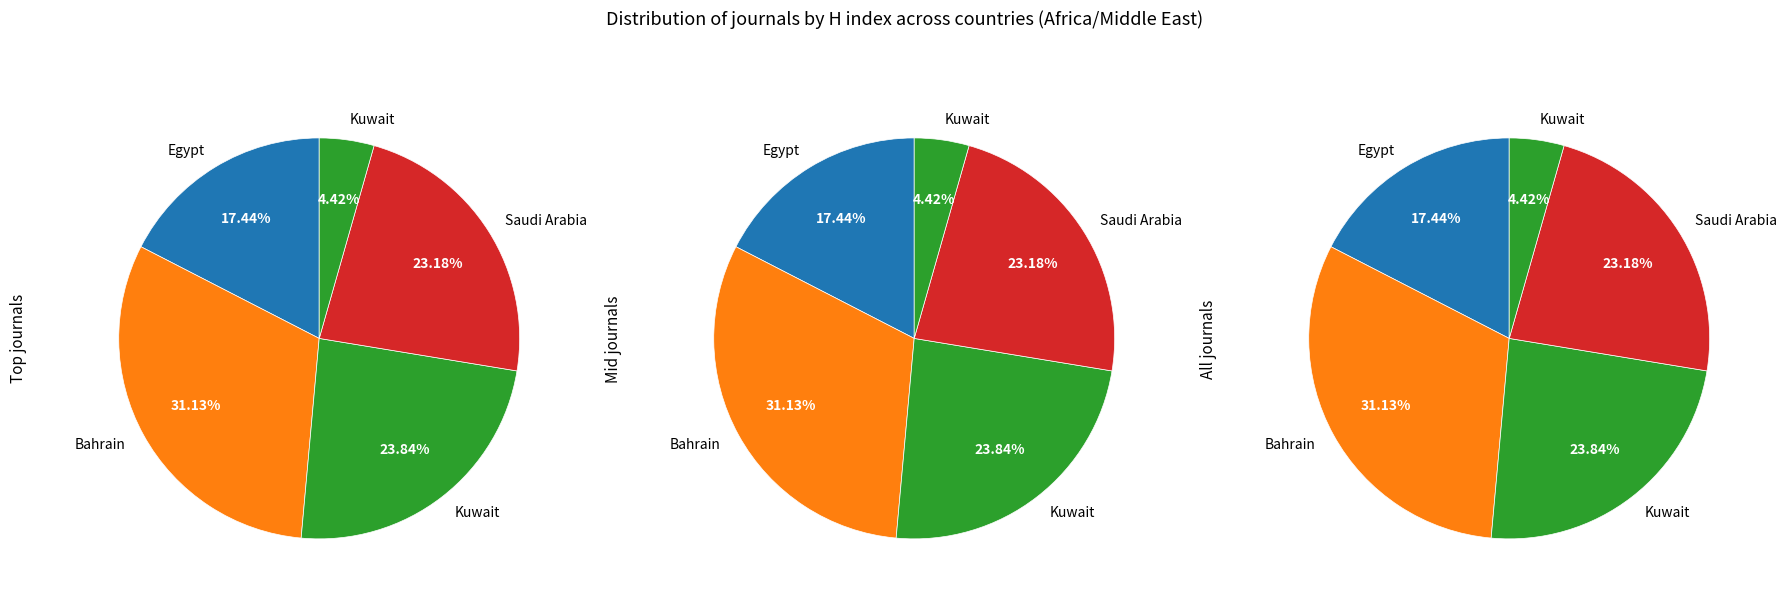

The Kuwait Journal of Science slice represents 14% of the pie. True or false?

False